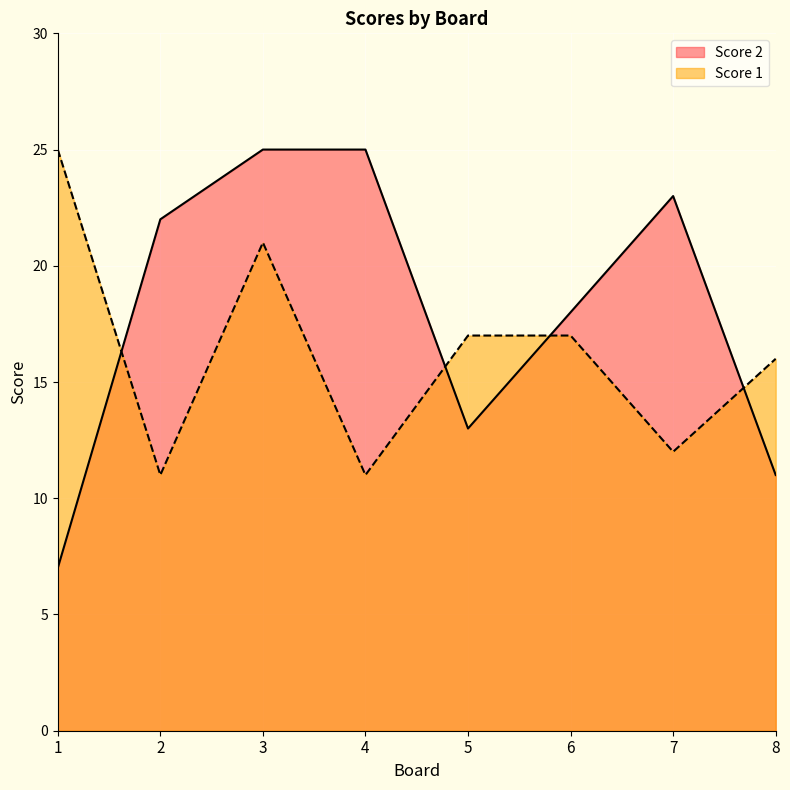

Where is Score 2 nearest to the value 16?

6